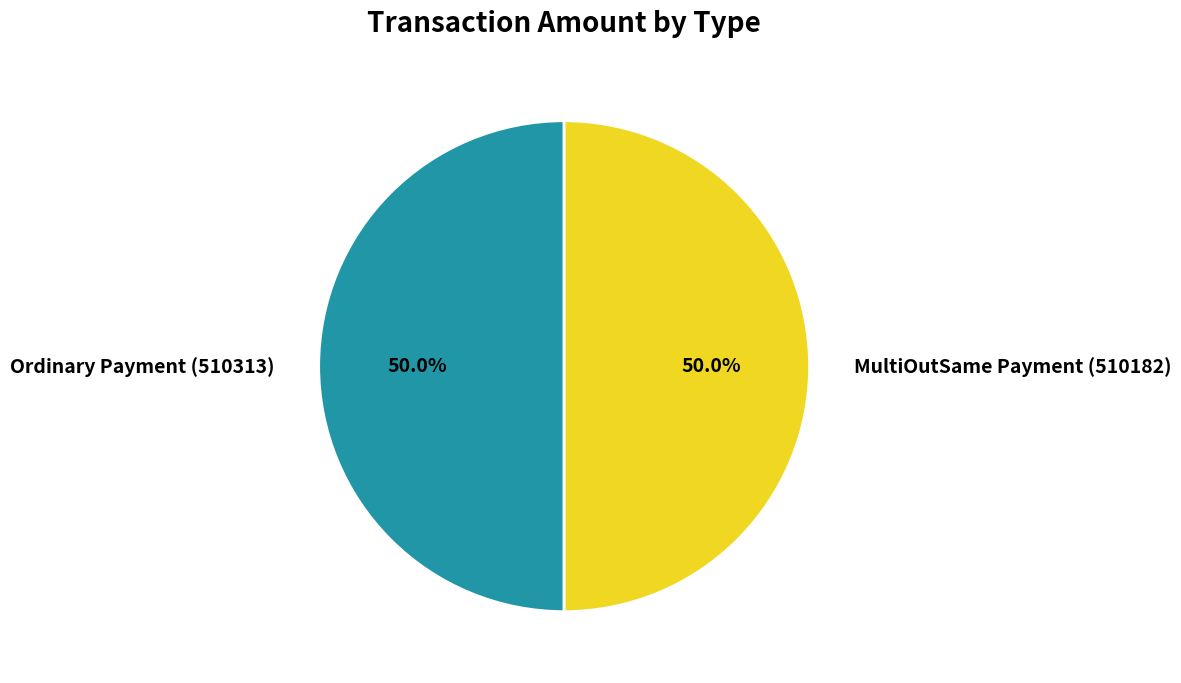

Is the sum of MultiOutSame Payment (510182) and Ordinary Payment (510313) greater than half?

Yes